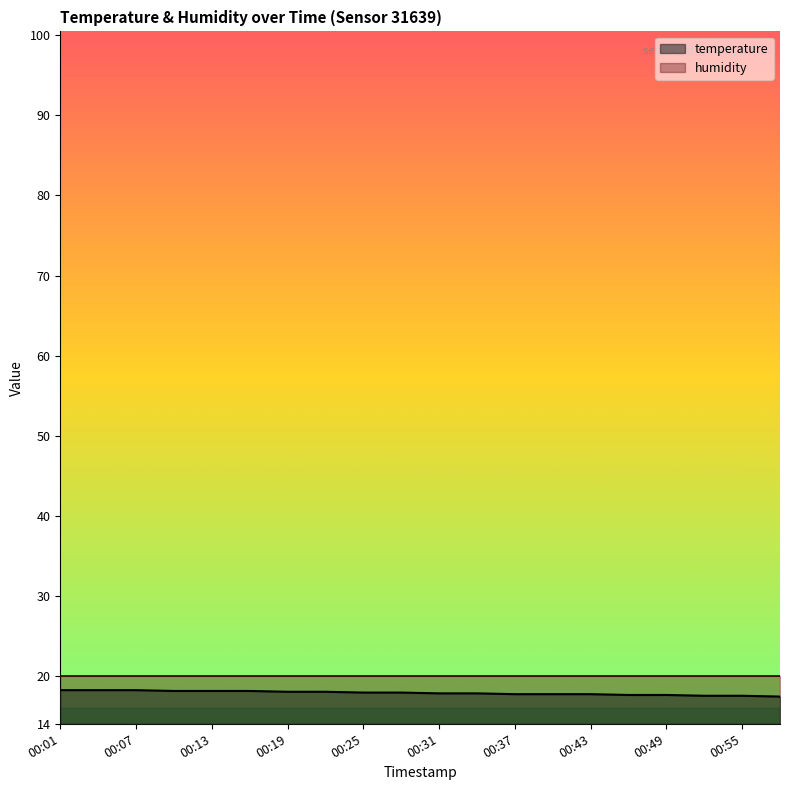

Rank the categories by value from highest to lowest.

00:01, 00:04, 00:07, 00:10, 00:13, 00:16, 00:19, 00:22, 00:25, 00:28, 00:31, 00:34, 00:37, 00:40, 00:43, 00:46, 00:49, 00:52, 00:55, 00:58